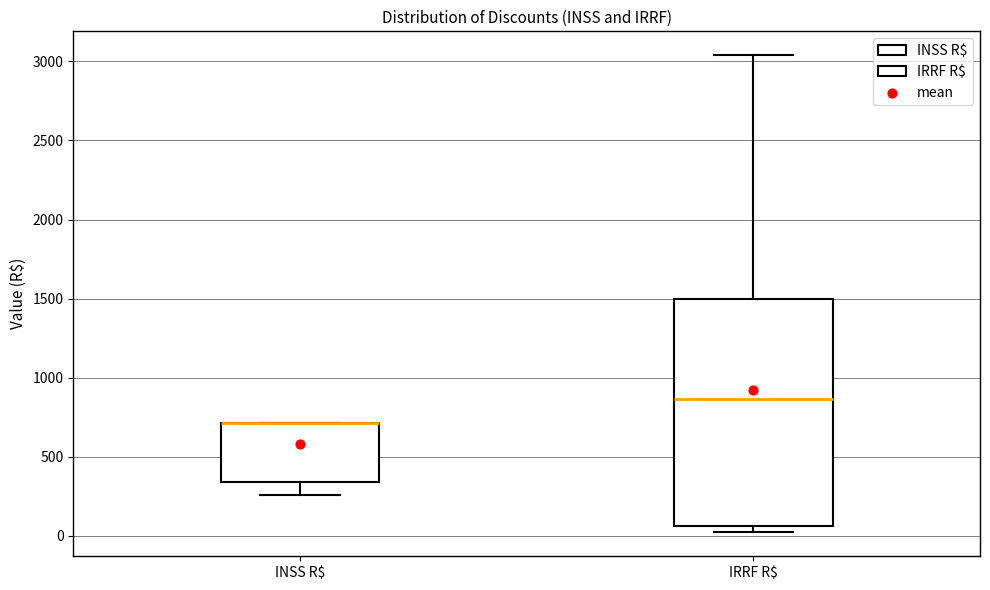

Which box is the tallest, from its lower edge to its upper edge?

IRRF R$